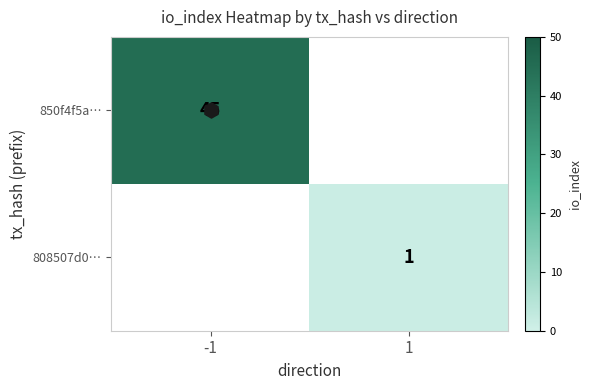

At how many categories does at least one series exceed 3?

1